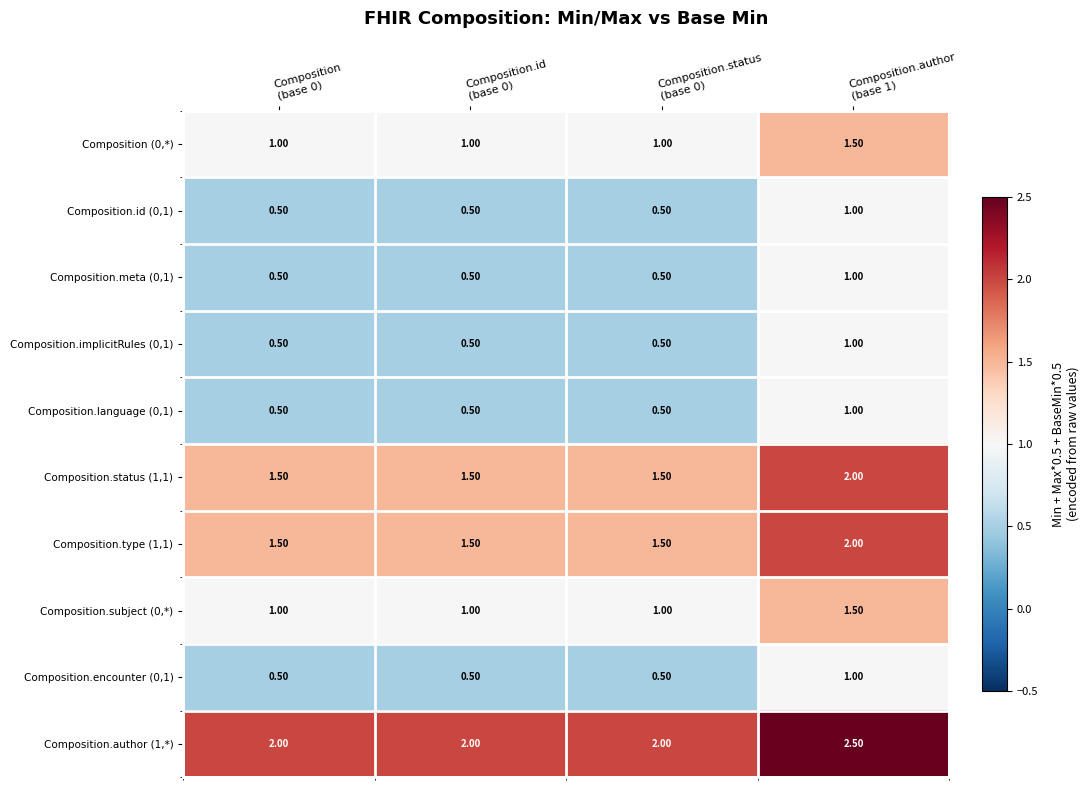

What is the sum of all Composition.subject (0,*) values?

4.5